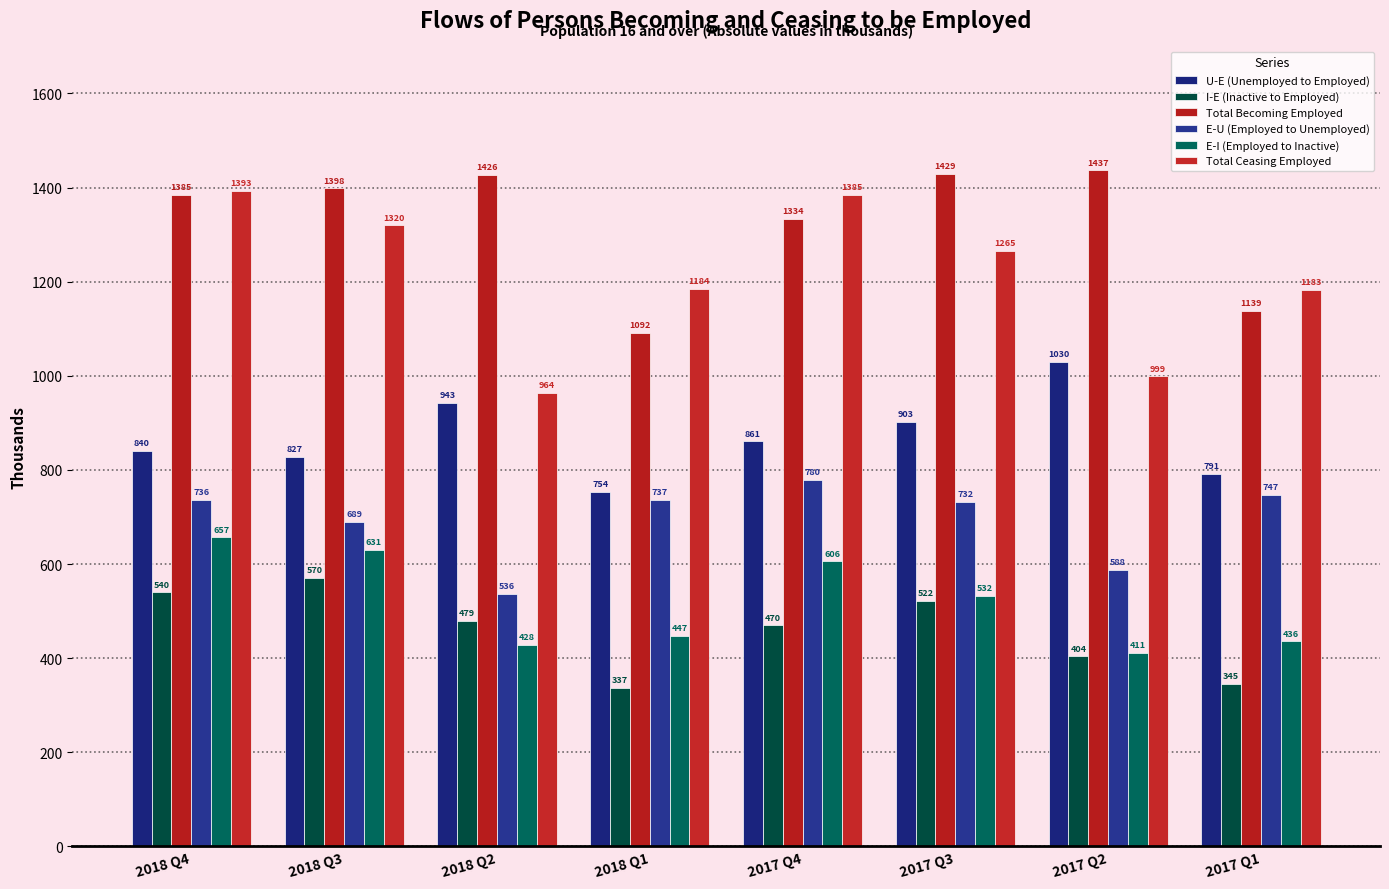

How many bars are there in total?

48